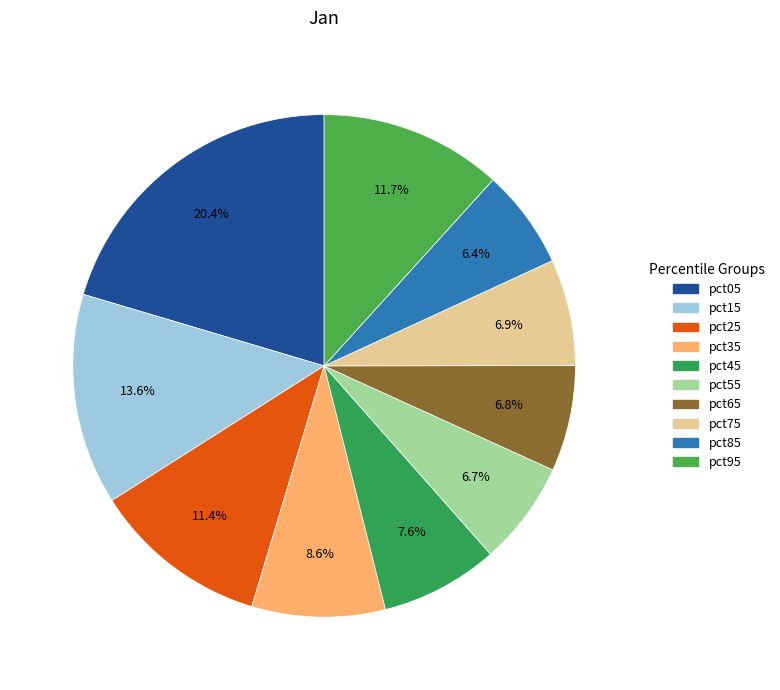

To the nearest percent, what is the combined percentage of pct65 and pct95?

19%